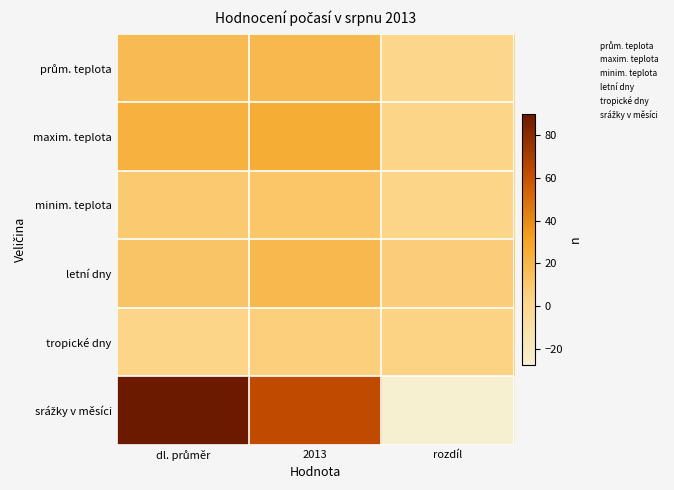

Which has a higher value, dl. průměr or rozdíl?

dl. průměr